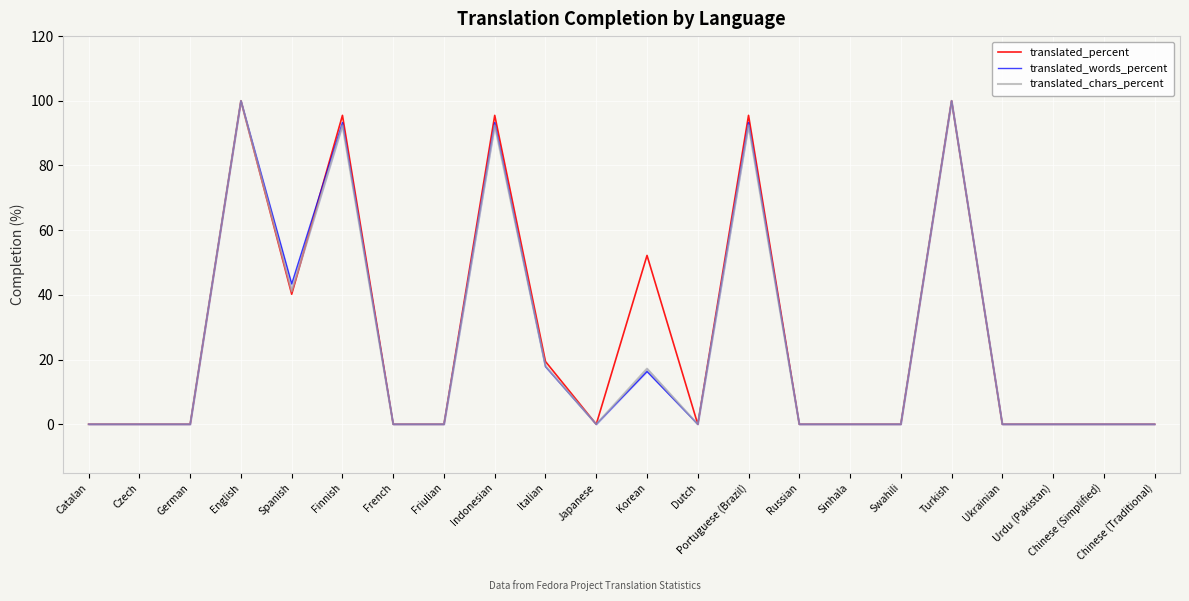

What is the difference between the second highest and minimum values in the translated_percent series?

100.0